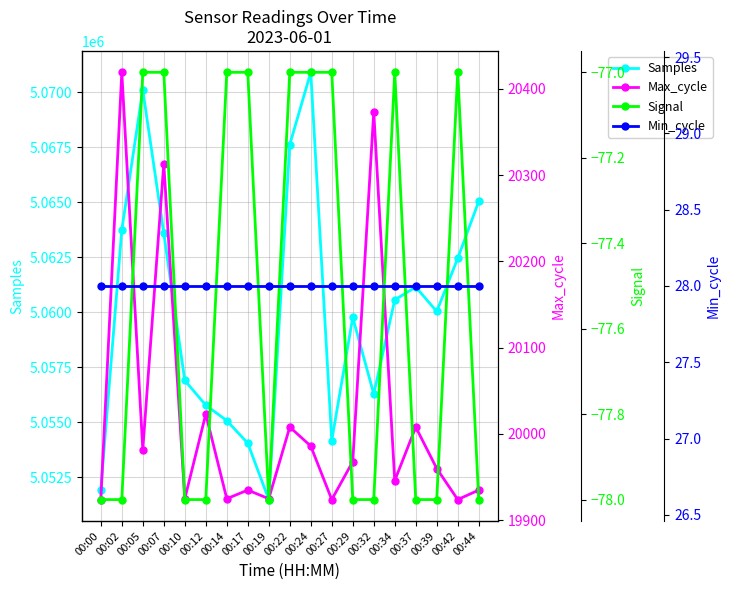

What is the value of the Min_cycle point at the 18th from the left?

28